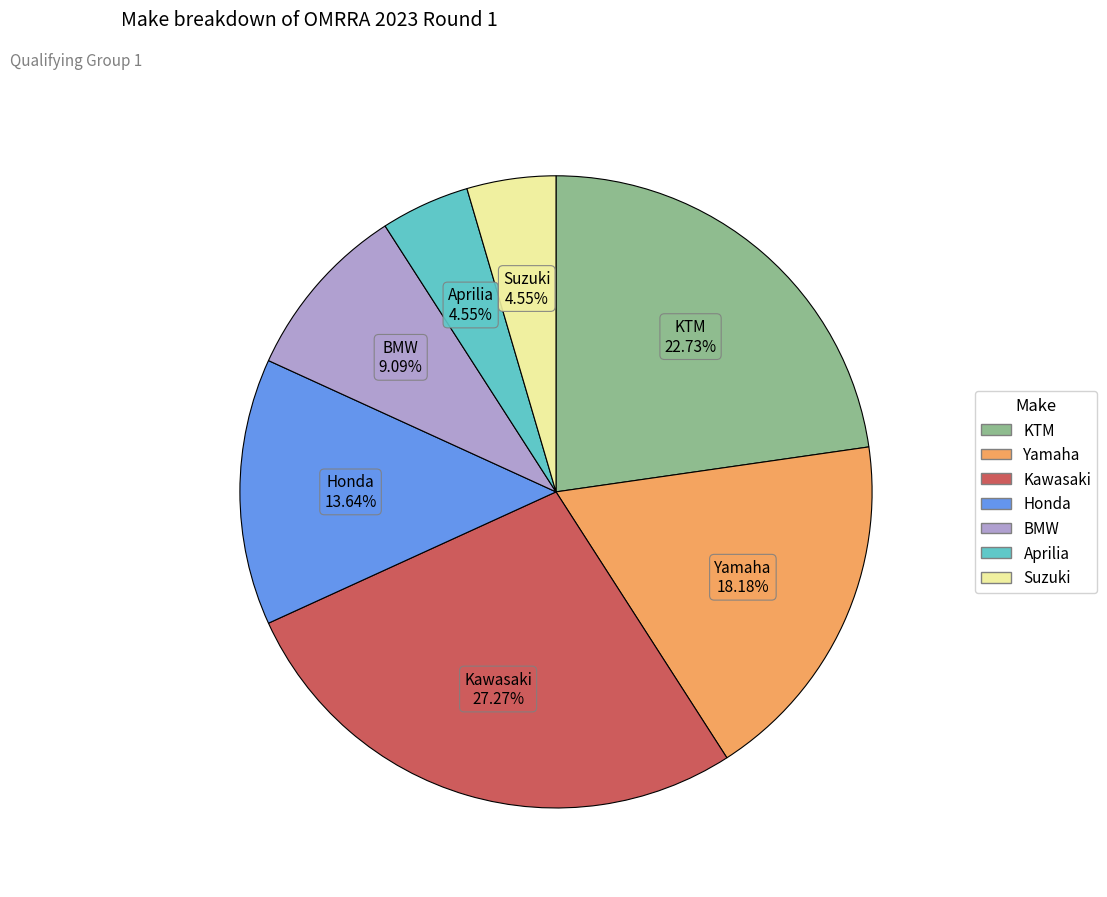

Is it true that Honda is 28% of the pie?

False